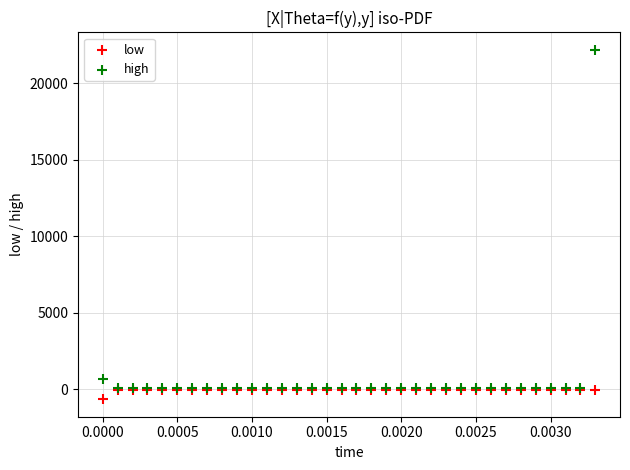

In the high series, what Y value is closest to 11141?

663.2